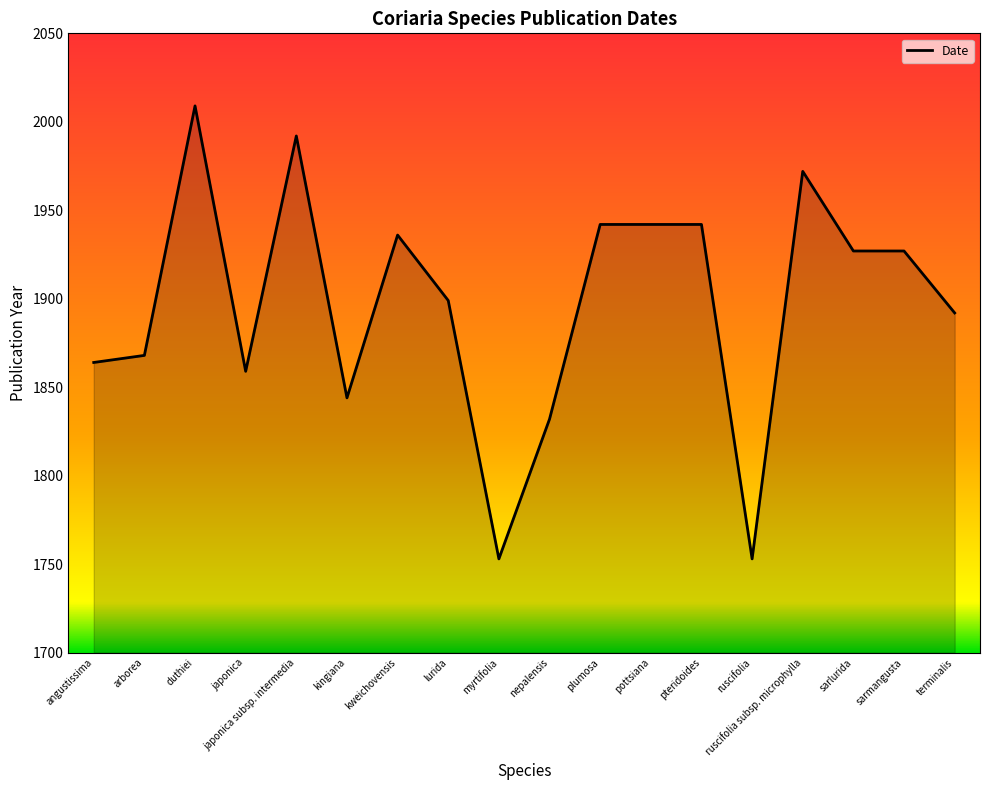

What is the approximate value at kweichovensis, to the nearest 5?

1935